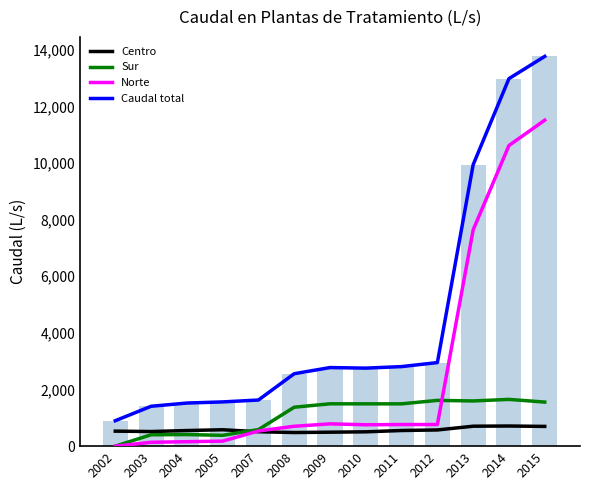

How many values in Sur are above zero?

12